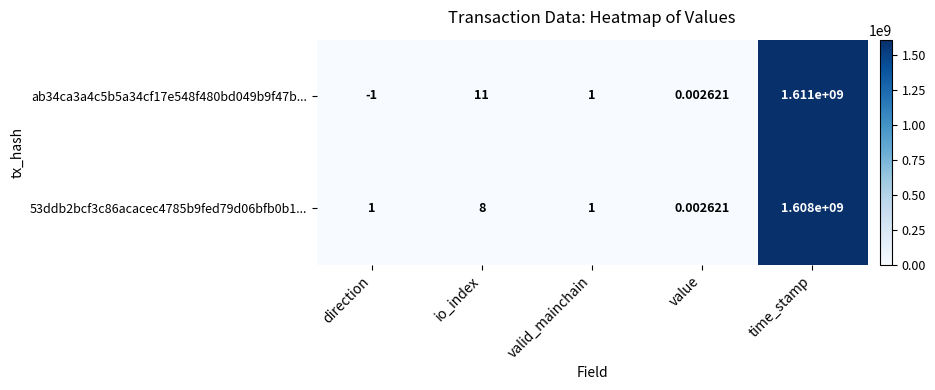

Where is 53ddb2bcf3c86acacec4785b9fed79d06bfb0b1... nearest to the value 804000000?

io_index